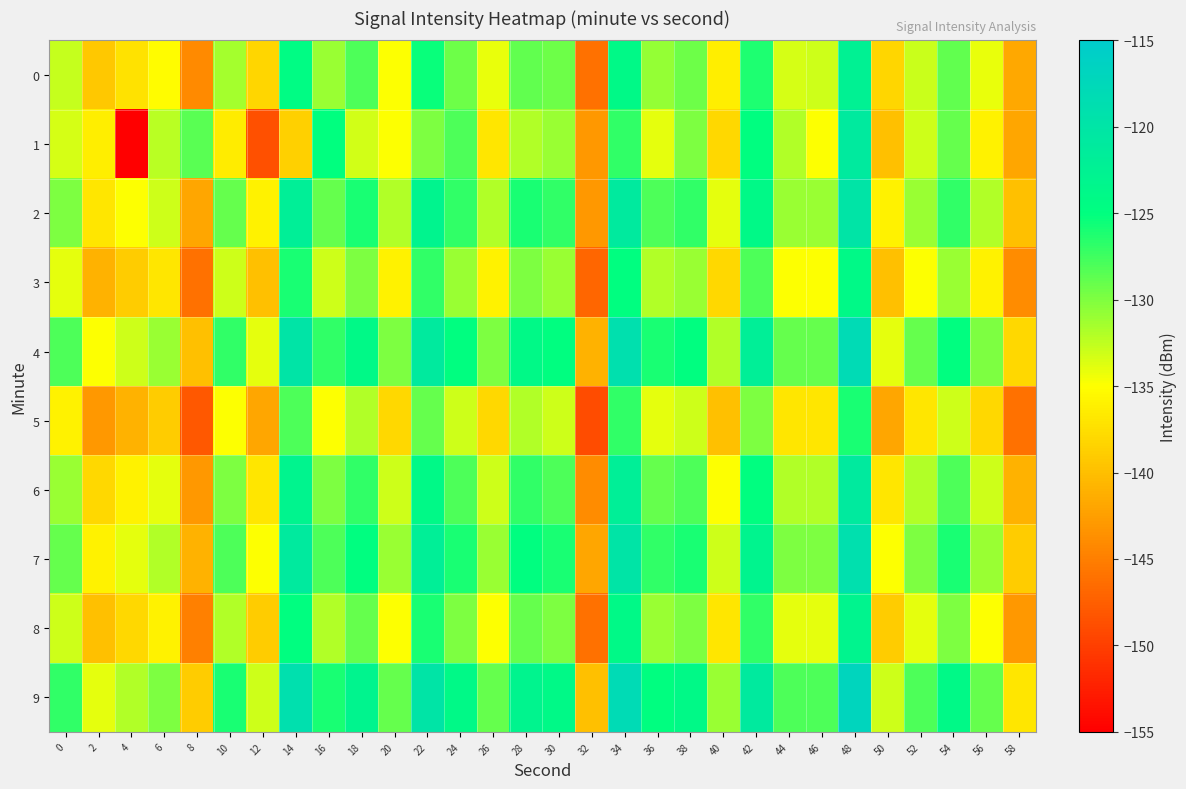

What is the difference between the highest and lowest values at 36?

9.0